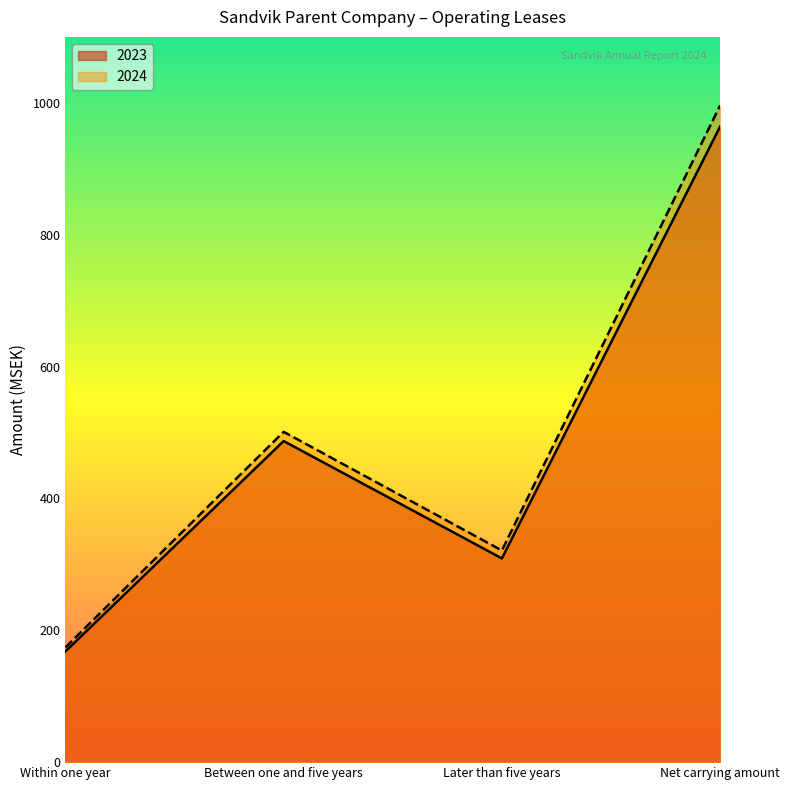

Reading right to left, what are all the values shown in this chart?

2023: 964	309	487	168
2024: 996	321	501	174